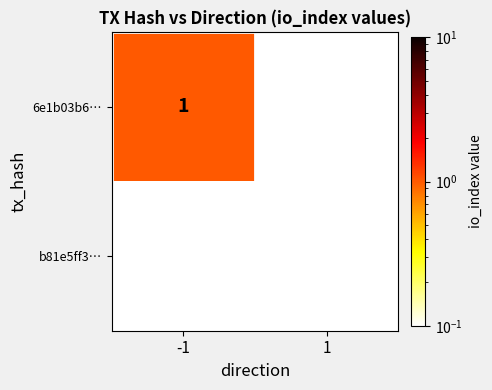

Which series has the largest total across all categories?

6e1b03b6…